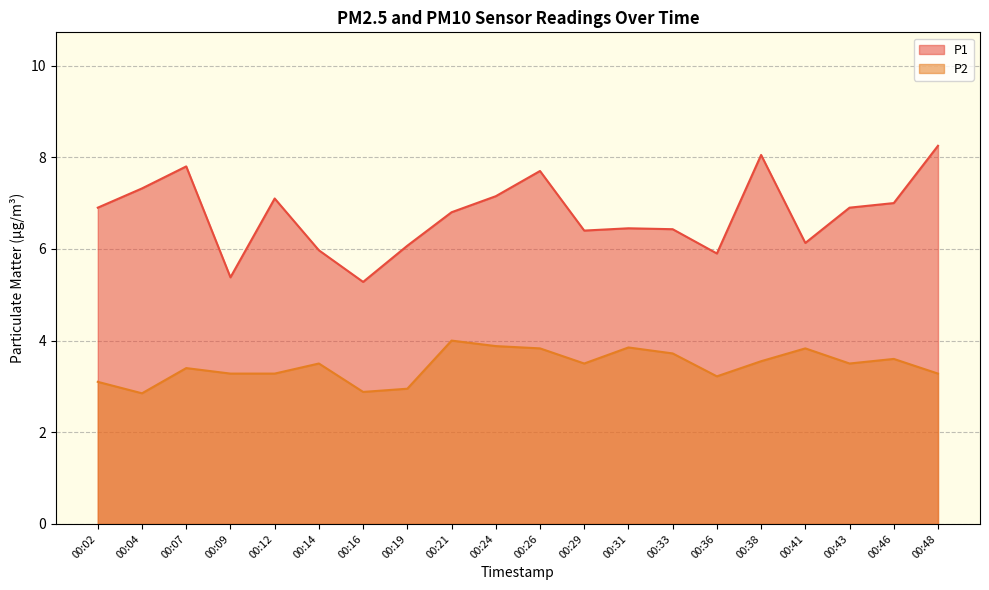

What is the difference between the P1 values at 00:43 and 00:24?

0.2